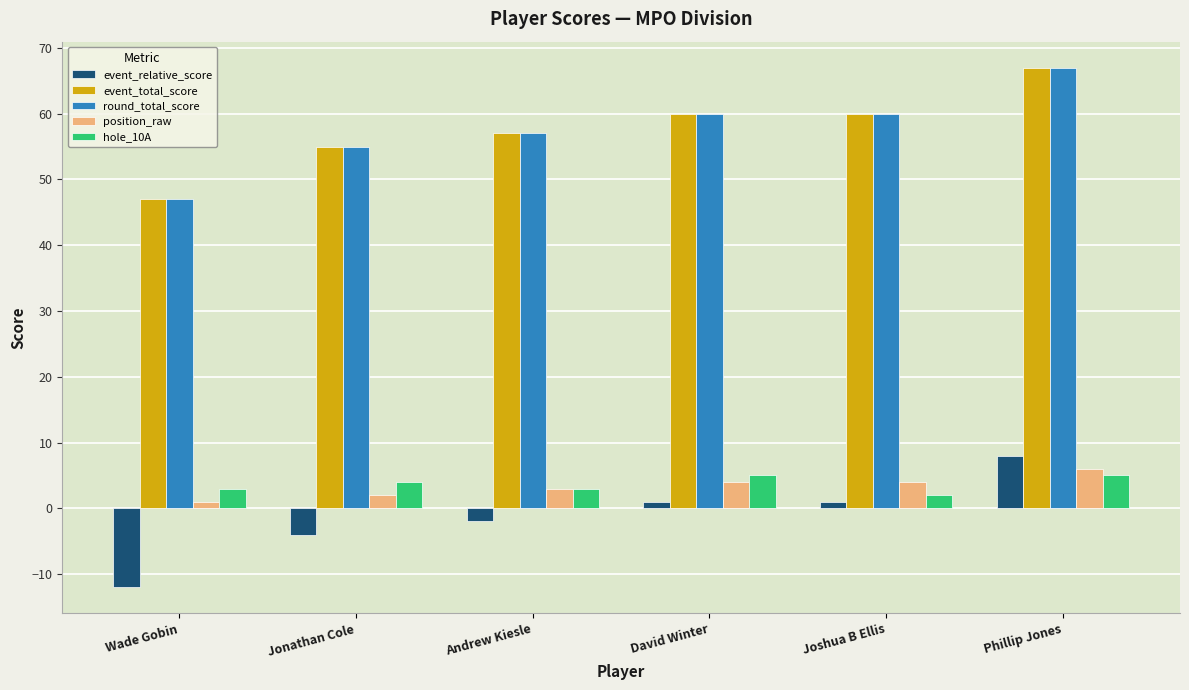

Reading left to right, transcribe all the data shown in this chart.

event_relative_score: Wade Gobin=-12	Jonathan Cole=-4	Andrew Kiesle=-2	David Winter=1	Joshua B Ellis=1	Phillip Jones=8
event_total_score: Wade Gobin=47	Jonathan Cole=55	Andrew Kiesle=57	David Winter=60	Joshua B Ellis=60	Phillip Jones=67
round_total_score: Wade Gobin=47	Jonathan Cole=55	Andrew Kiesle=57	David Winter=60	Joshua B Ellis=60	Phillip Jones=67
position_raw: Wade Gobin=1	Jonathan Cole=2	Andrew Kiesle=3	David Winter=4	Joshua B Ellis=4	Phillip Jones=6
hole_10A: Wade Gobin=3	Jonathan Cole=4	Andrew Kiesle=3	David Winter=5	Joshua B Ellis=2	Phillip Jones=5